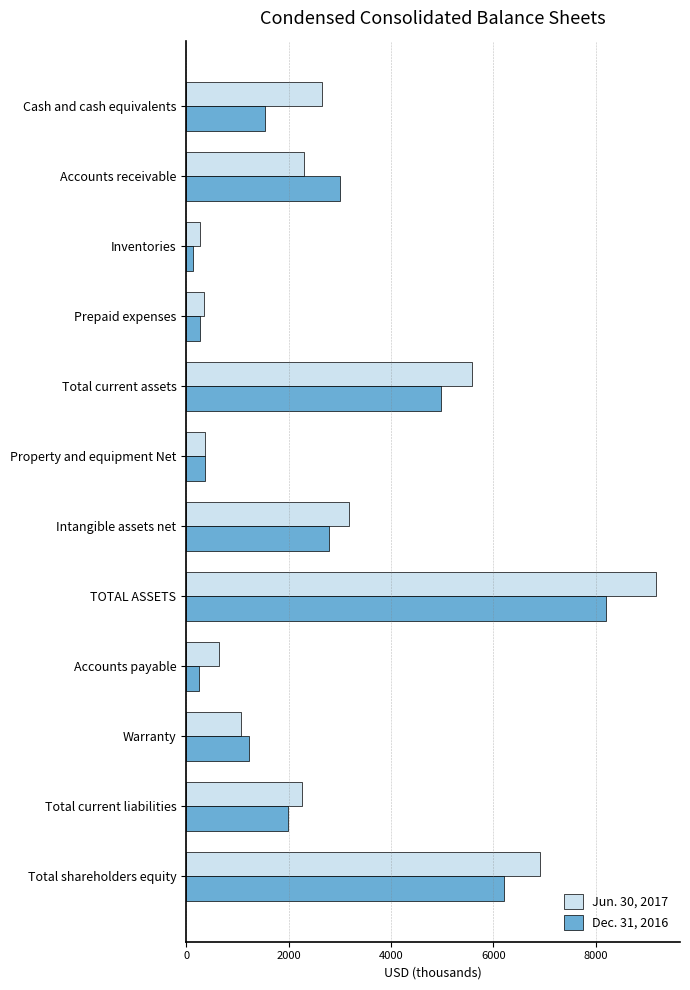

Which category has the highest value across all series?

TOTAL ASSETS